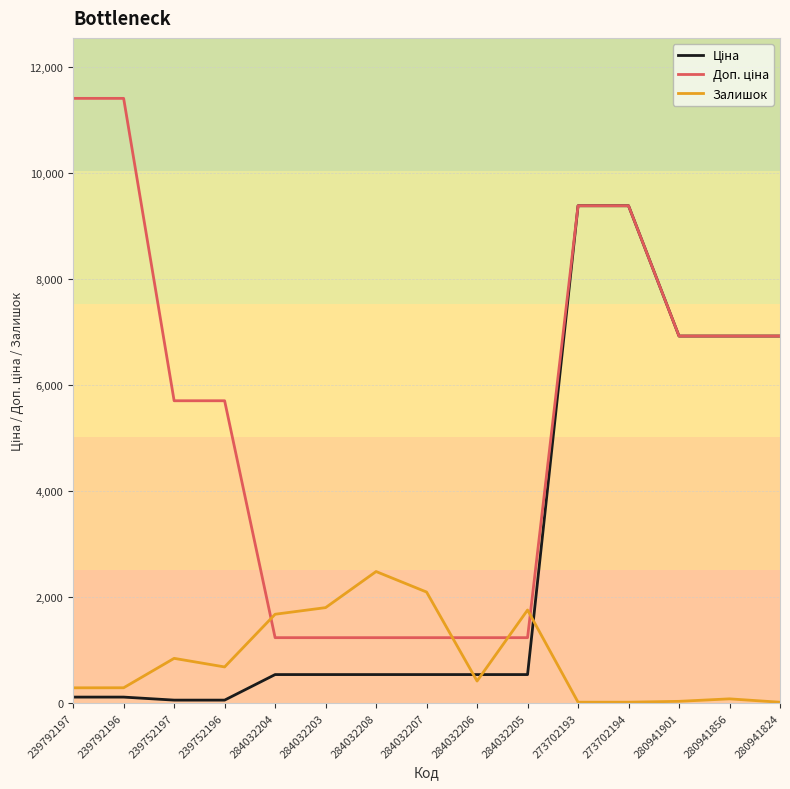

The value of Залишок at 284032208 is 2483.0. True or false?

True